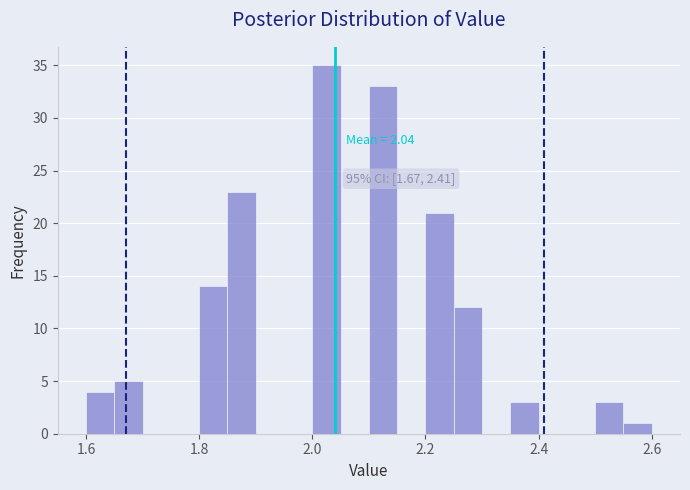

Read against the x-axis, roughly where is the centre of the tallest bar?

2.02